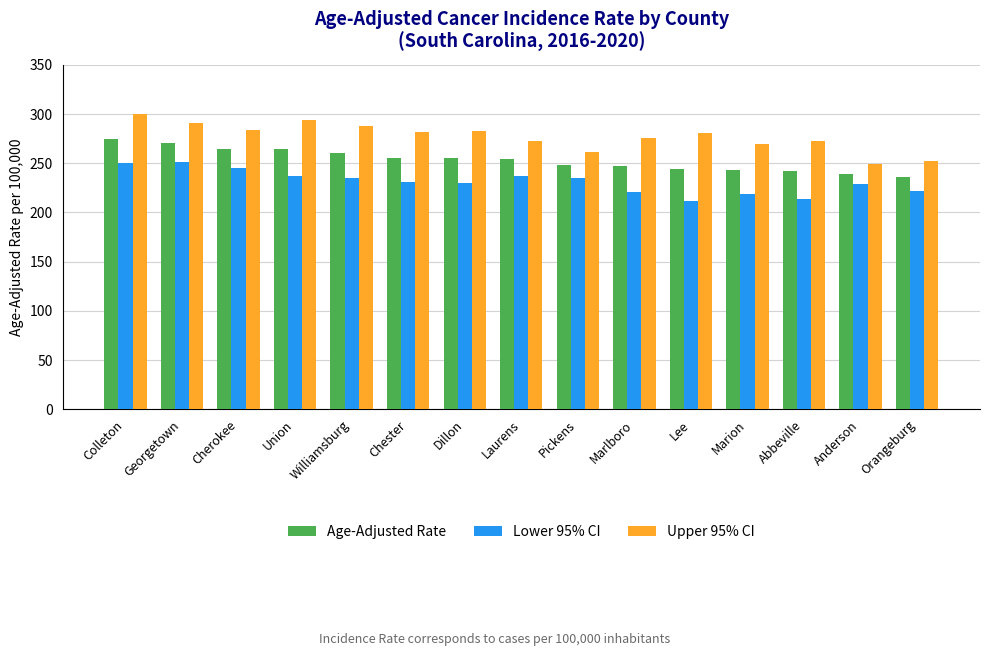

What is the total value across all series at Cherokee?

793.1